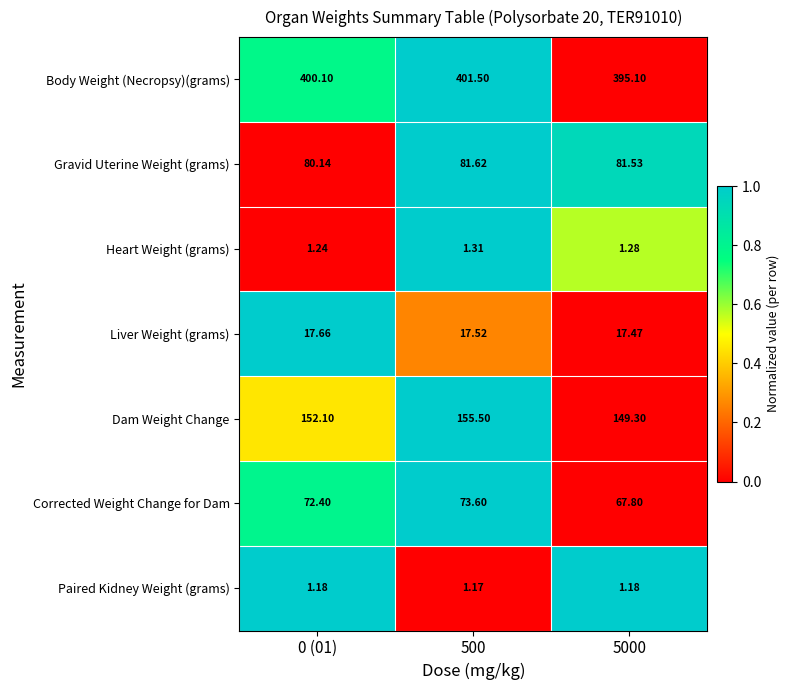

How many data points in Dam Weight Change are less than 152?

1